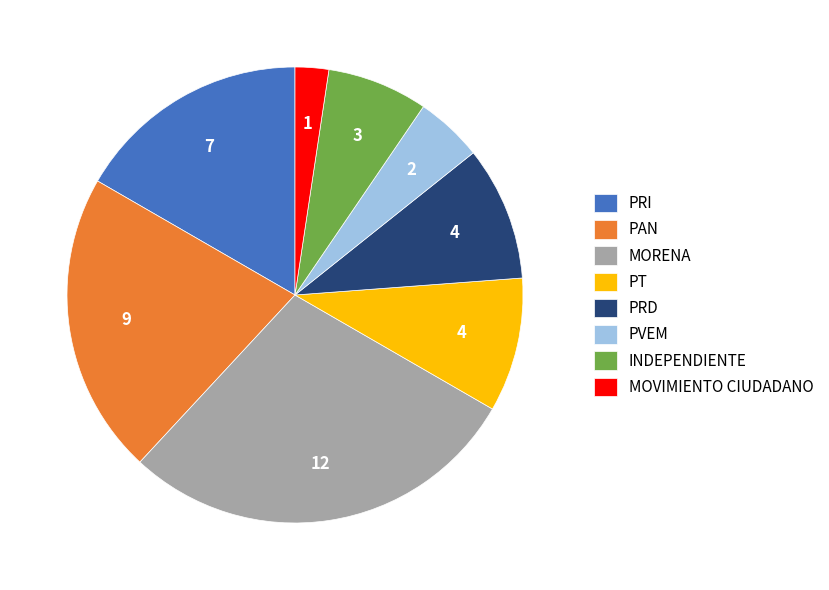

The PRD slice represents 10% of the pie. True or false?

True